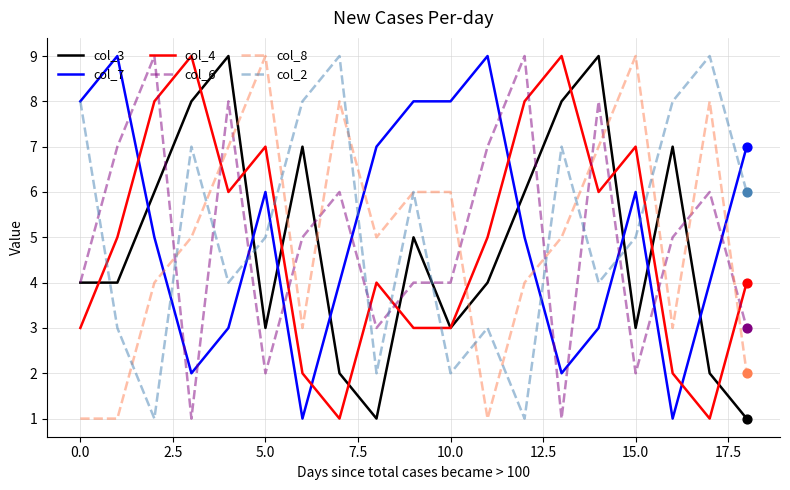

What are all the series names shown in the legend?

col_3, col_7, col_4, col_6, col_8, col_2